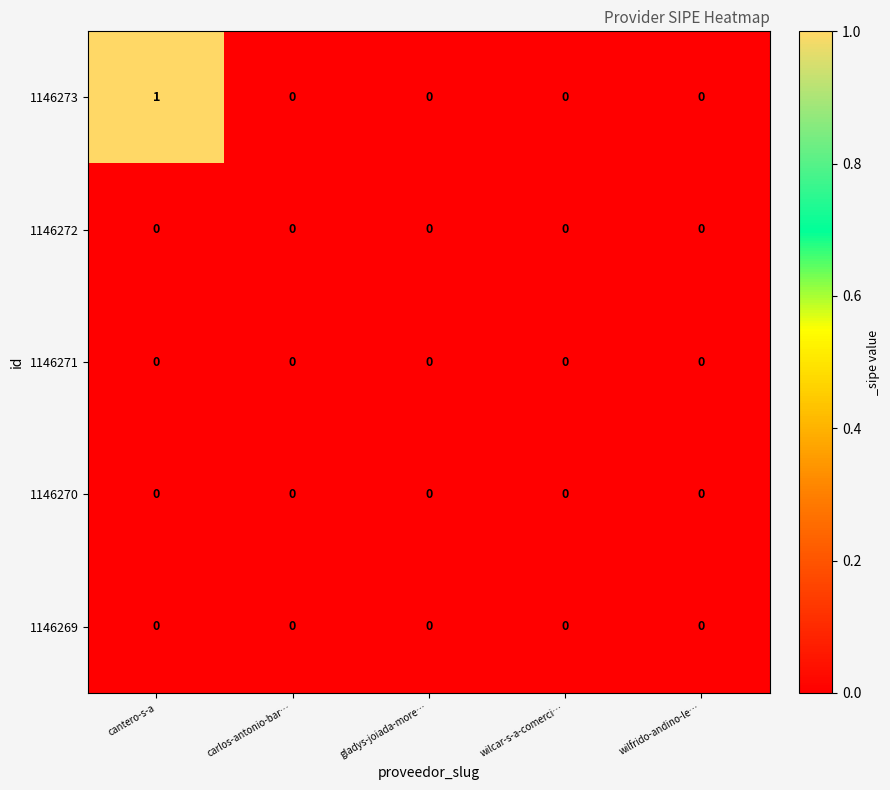

At which label does 1146273 reach its peak?

cantero-s-a